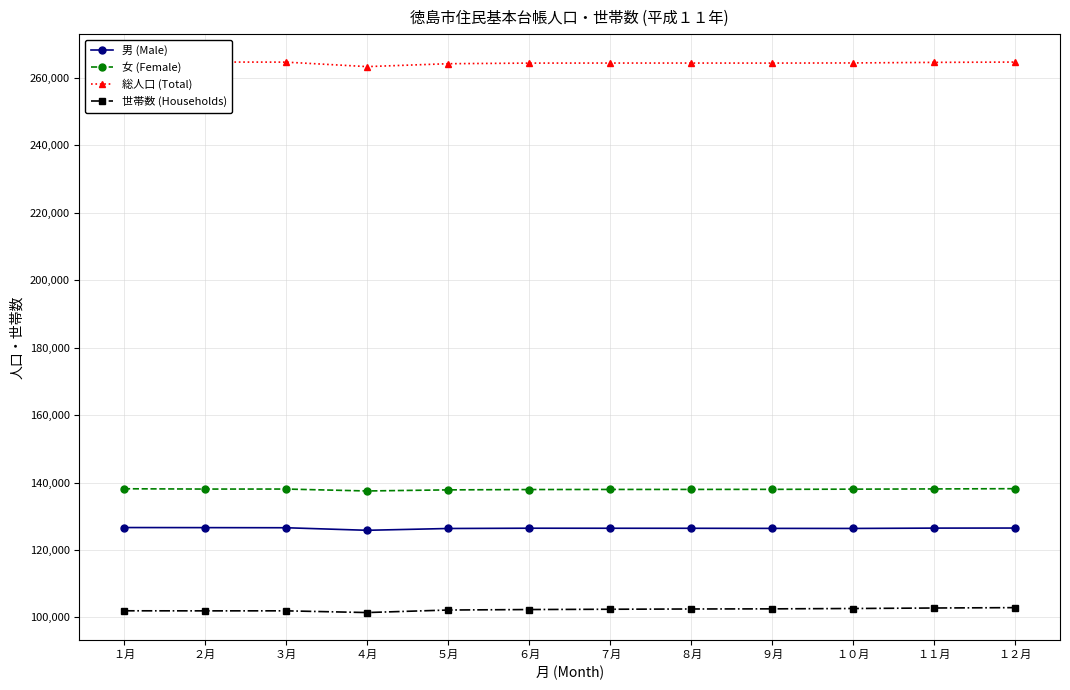

Which series changed the most between ３月 and ８月?

世帯数 (Households)